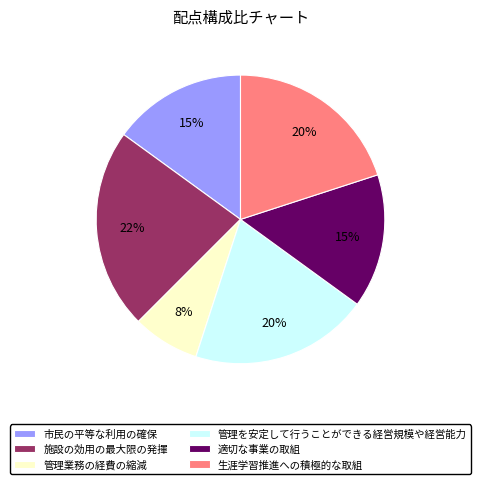

Which category has the smallest portion of the pie?

管理業務の経費の縮減